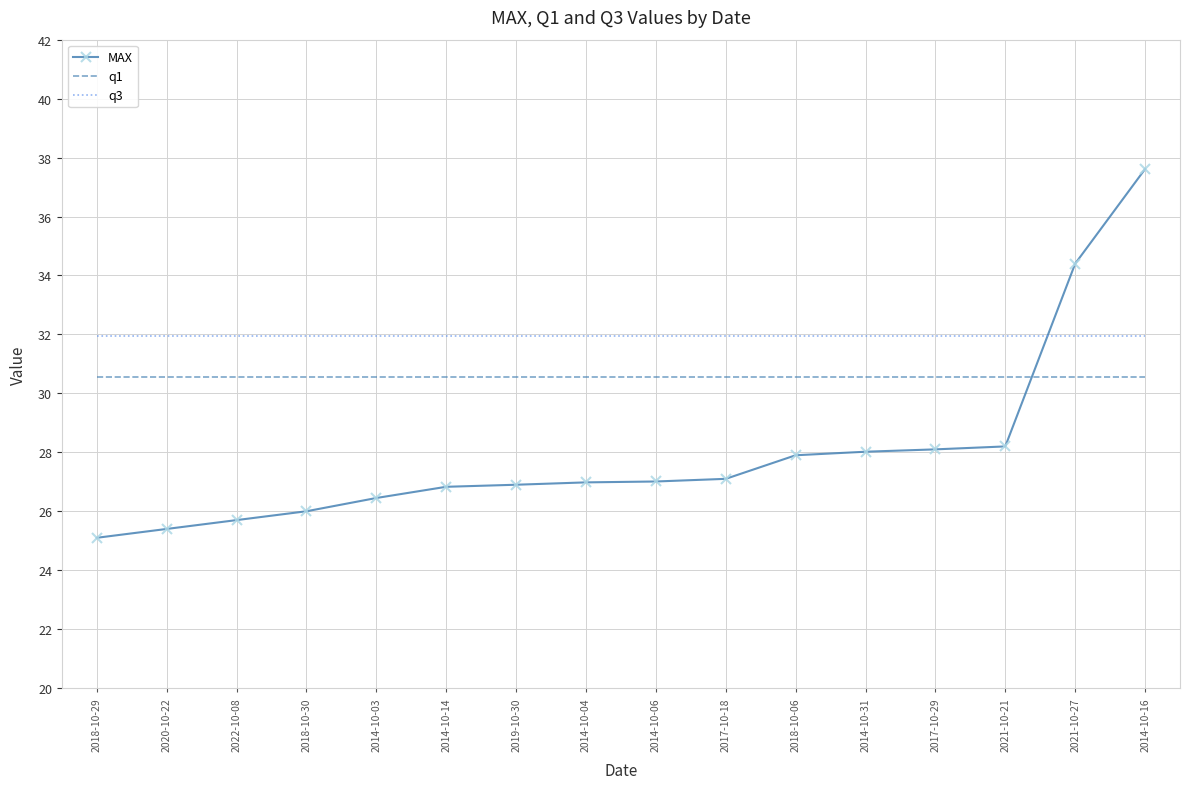

Rank the series by their average value, from highest to lowest.

q3, q1, MAX